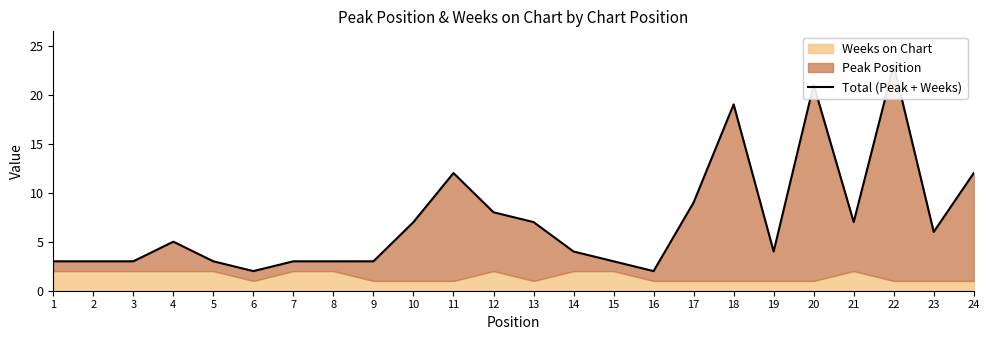

Reading right to left, what are all the values shown in this chart?

12	6	23	7	21	4	19	9	2	3	4	7	8	12	7	3	3	3	2	3	5	3	3	3